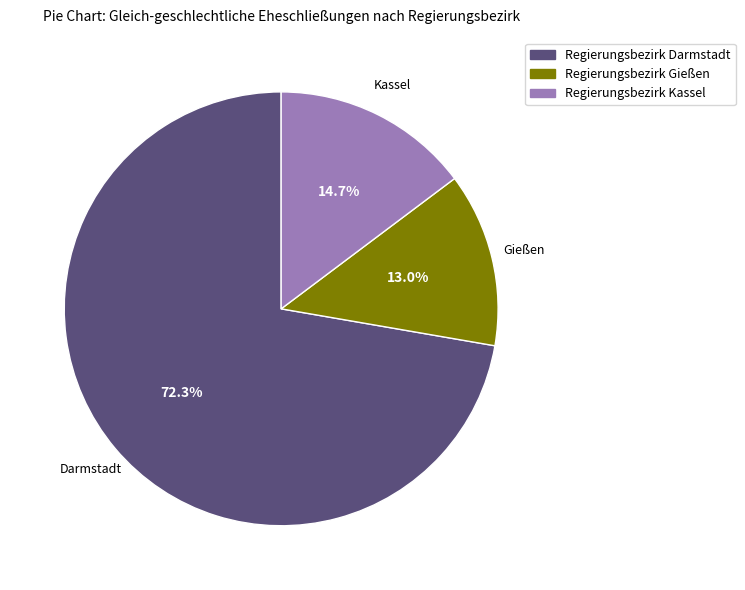

Do Regierungsbezirk Gießen and Regierungsbezirk Kassel together represent more than half of the pie?

No